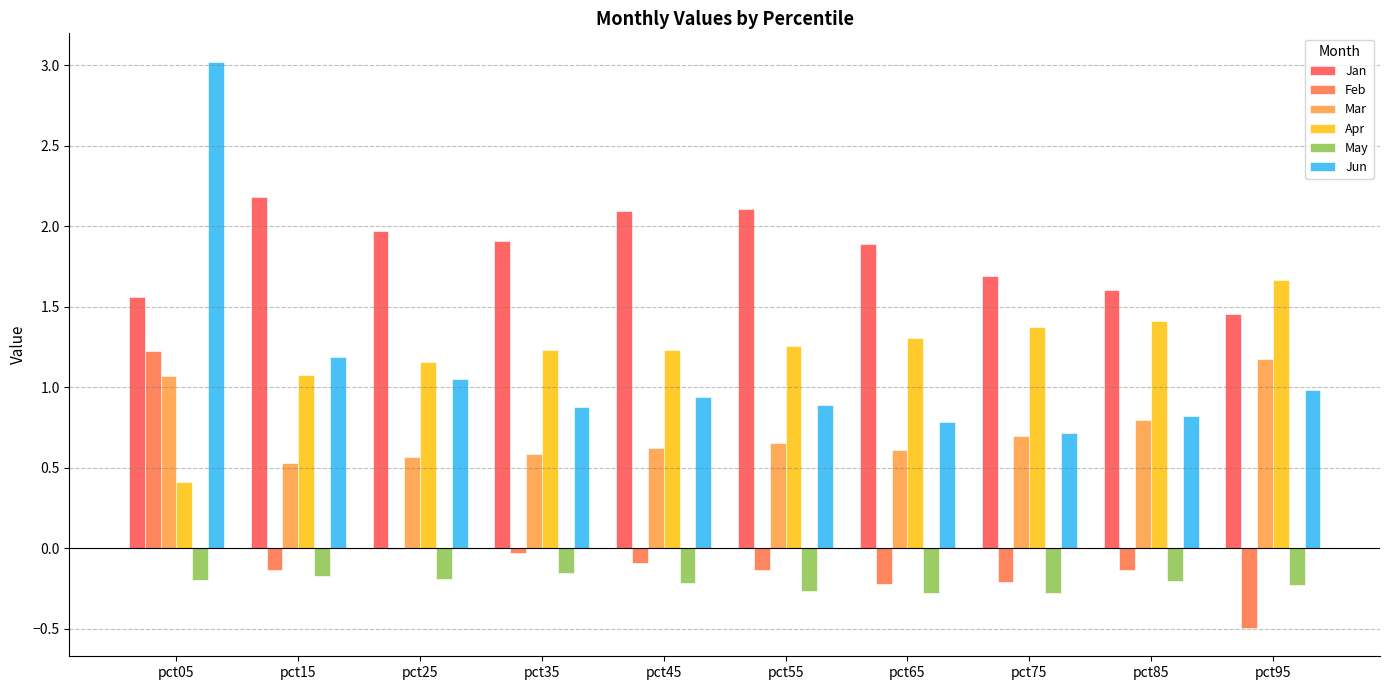

Reading left to right, extract all data points from this chart.

Jan: 1.6	2.2	2.0	1.9	2.1	2.1	1.9	1.7	1.6	1.5
Feb: 1.2	-0.1	-0.0	-0.0	-0.1	-0.1	-0.2	-0.2	-0.1	-0.5
Mar: 1.1	0.5	0.6	0.6	0.6	0.7	0.6	0.7	0.8	1.2
Apr: 0.4	1.1	1.2	1.2	1.2	1.3	1.3	1.4	1.4	1.7
May: -0.2	-0.2	-0.2	-0.2	-0.2	-0.3	-0.3	-0.3	-0.2	-0.2
Jun: 3.0	1.2	1.1	0.9	0.9	0.9	0.8	0.7	0.8	1.0